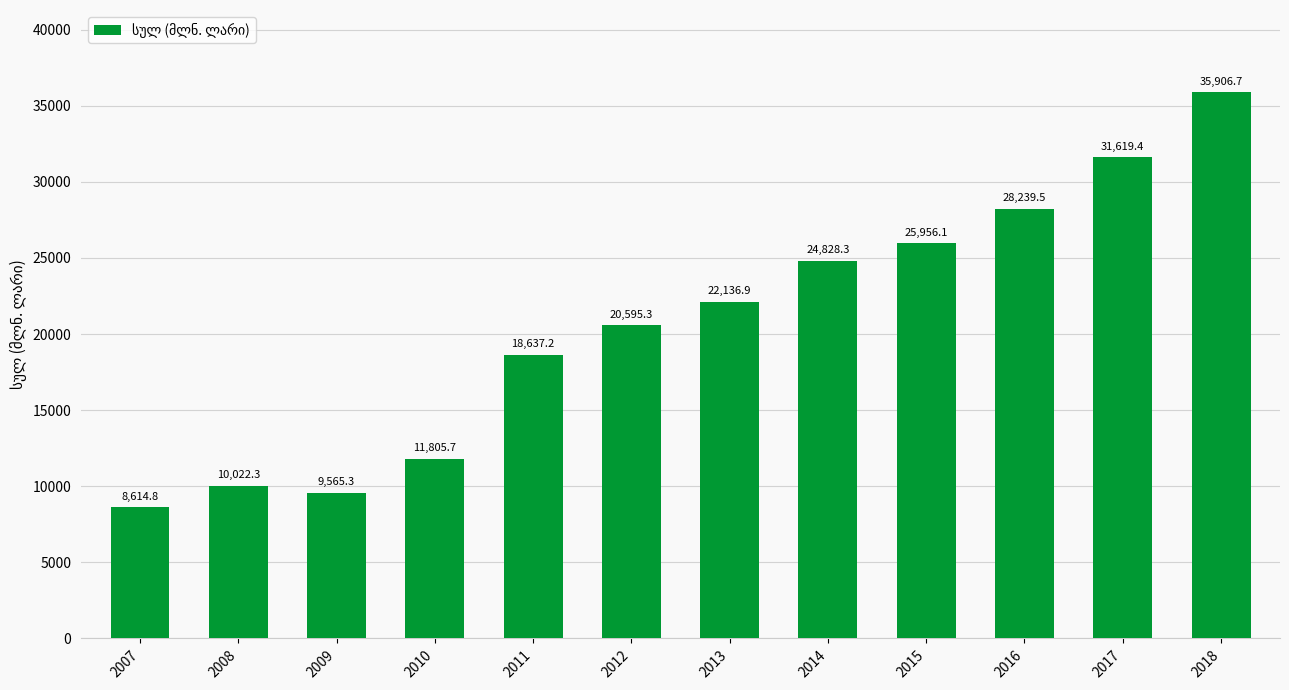

Rank the categories by value from highest to lowest.

2018, 2017, 2016, 2015, 2014, 2013, 2012, 2011, 2010, 2008, 2009, 2007